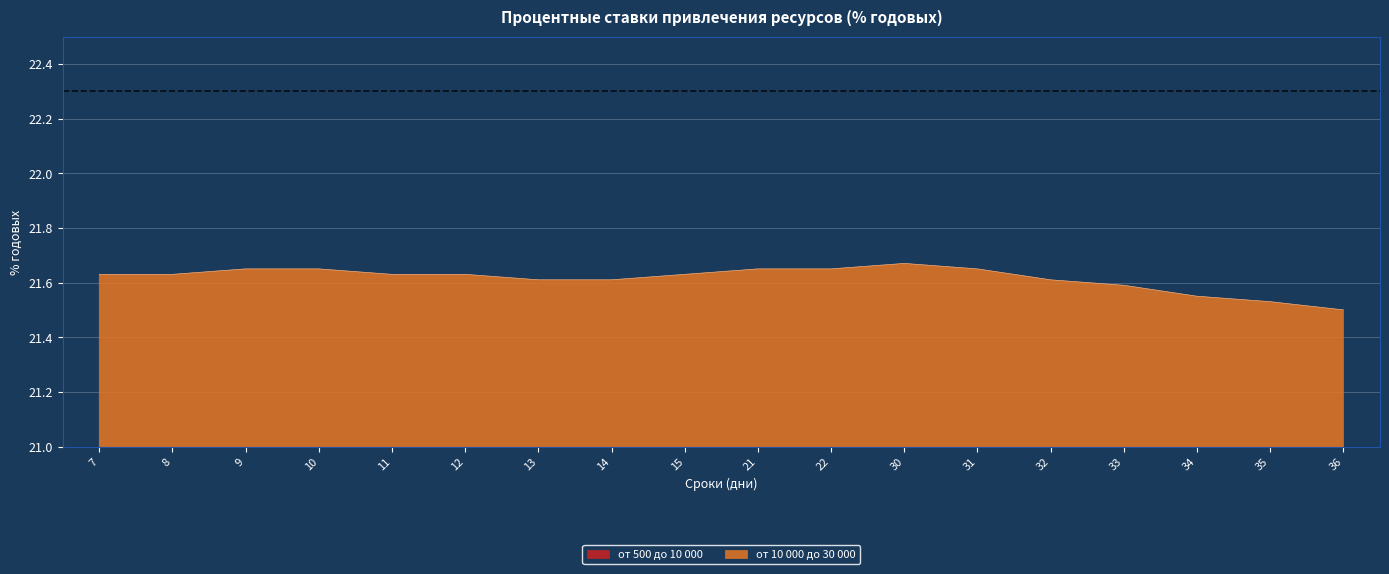

The value of от 500 до 10 000 at 33 is 10.7. True or false?

True